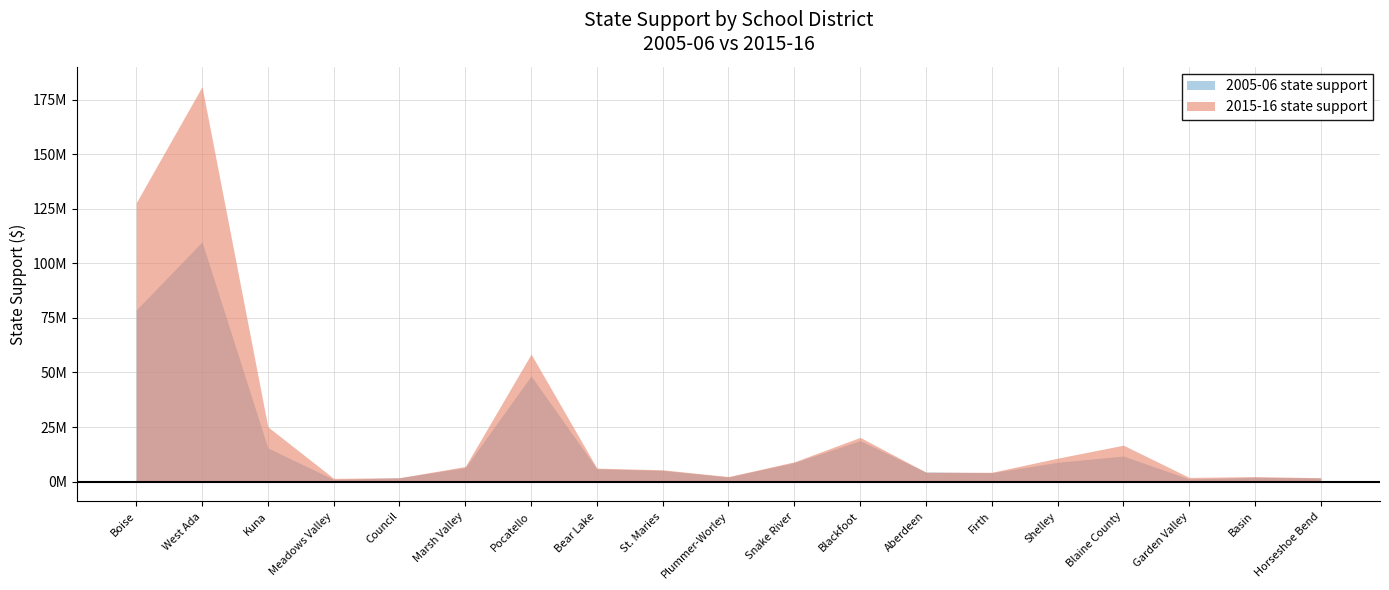

True or false: 2005-06 state support and 2015-16 state support intersect in this chart.

True